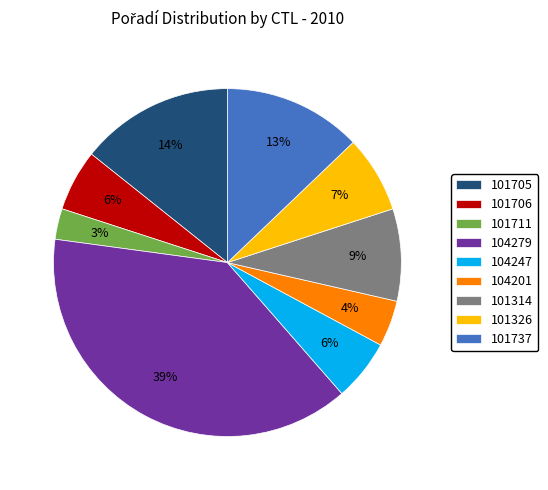

What percentage is the 101711 slice, to the nearest percent?

3%